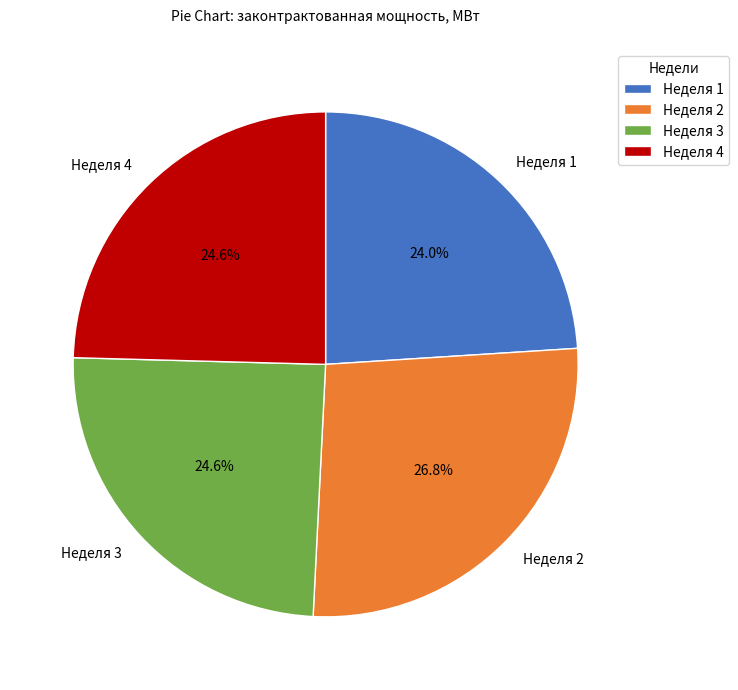

Is there a majority slice in this chart?

No